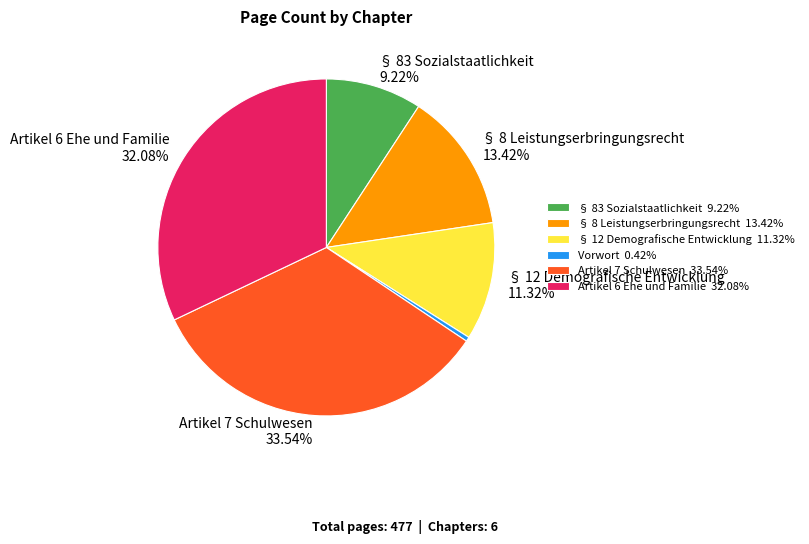

Approximately how many times larger is the value at Artikel 6 Ehe und Familie 32.08% compared to Artikel 7 Schulwesen 33.54%?

1.0